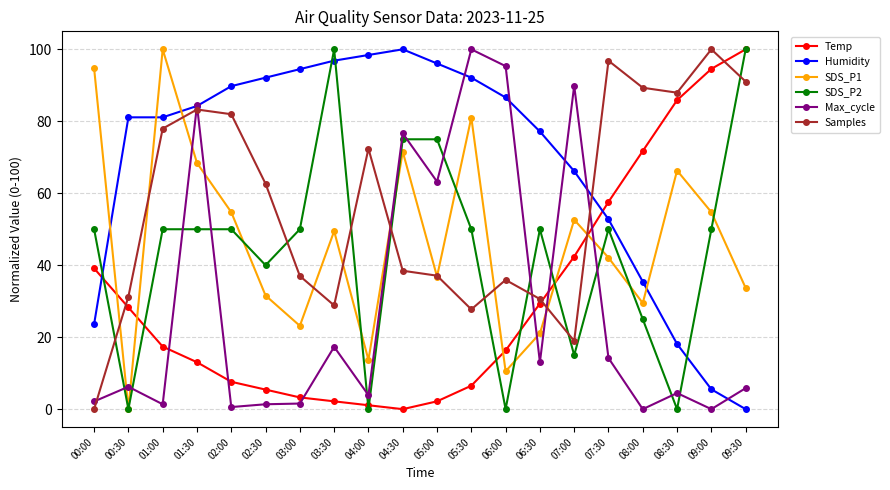

What is the difference between the second highest and second lowest values in the Humidity series?

92.9